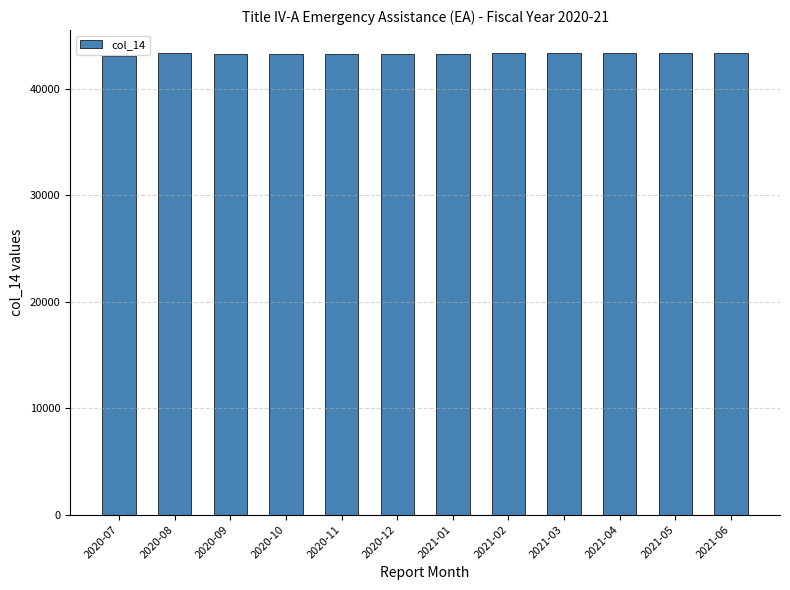

What is the sum of all values?

518921